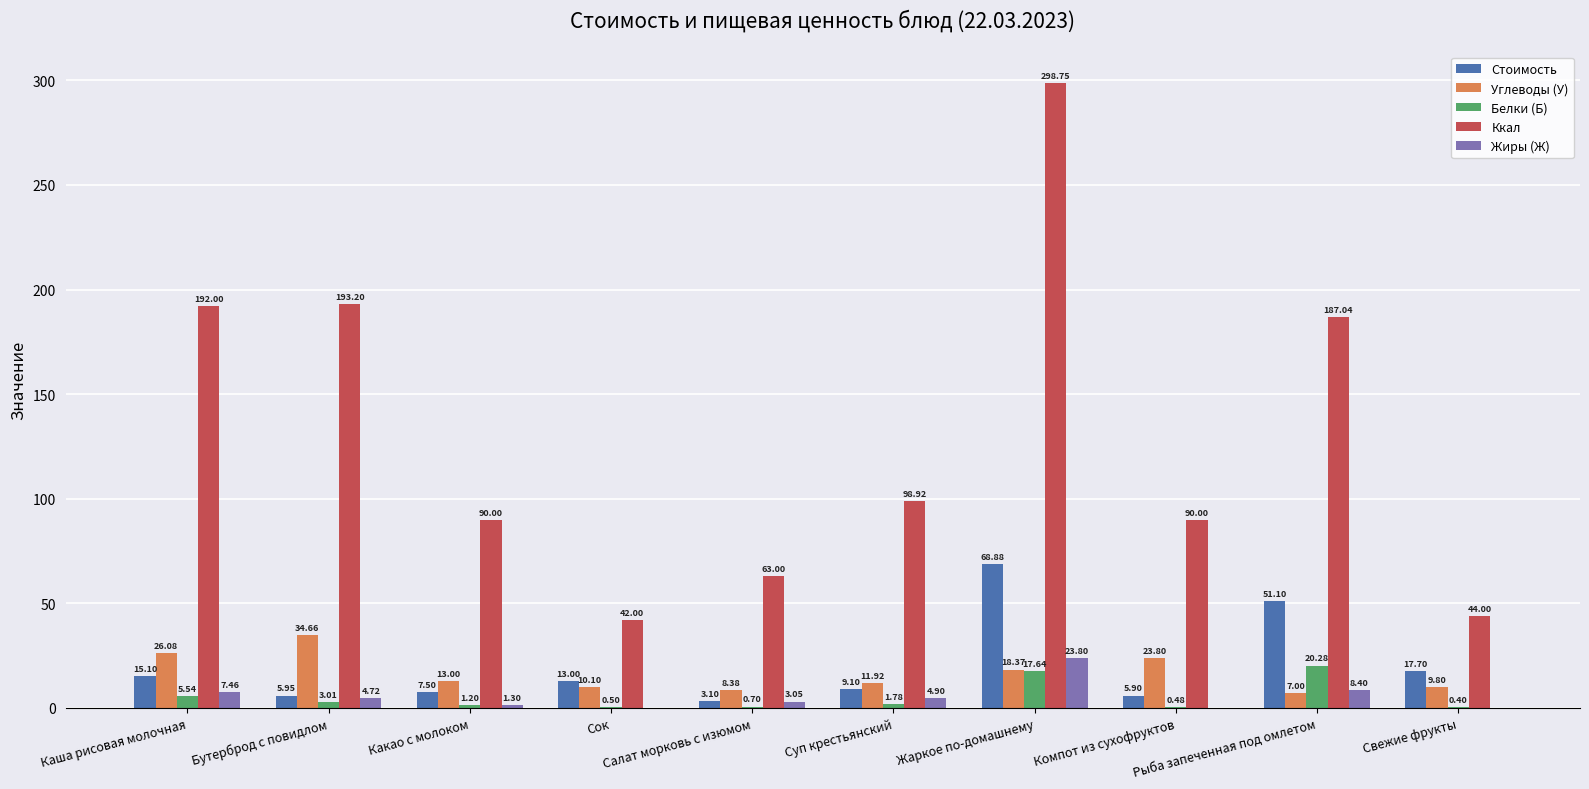

What is the average value of the Углеводы (У) series?

16.3